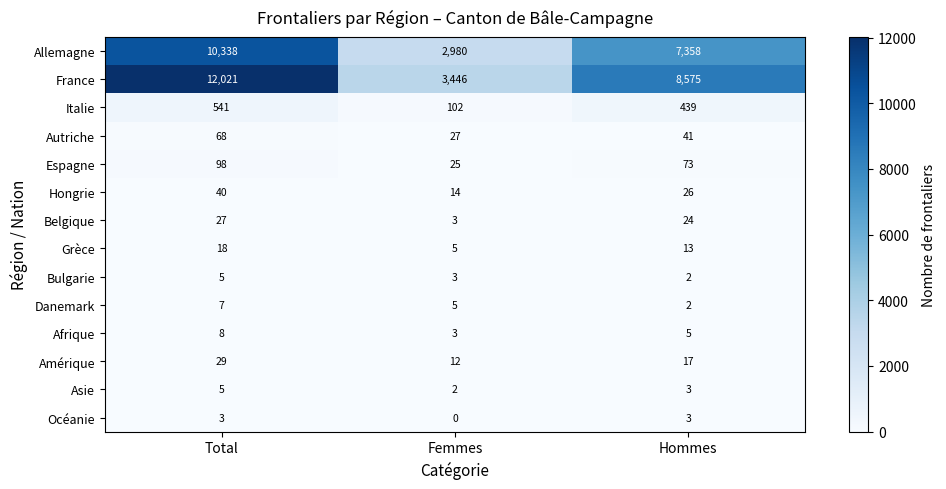

What is the total value across all series at Hommes?

16581